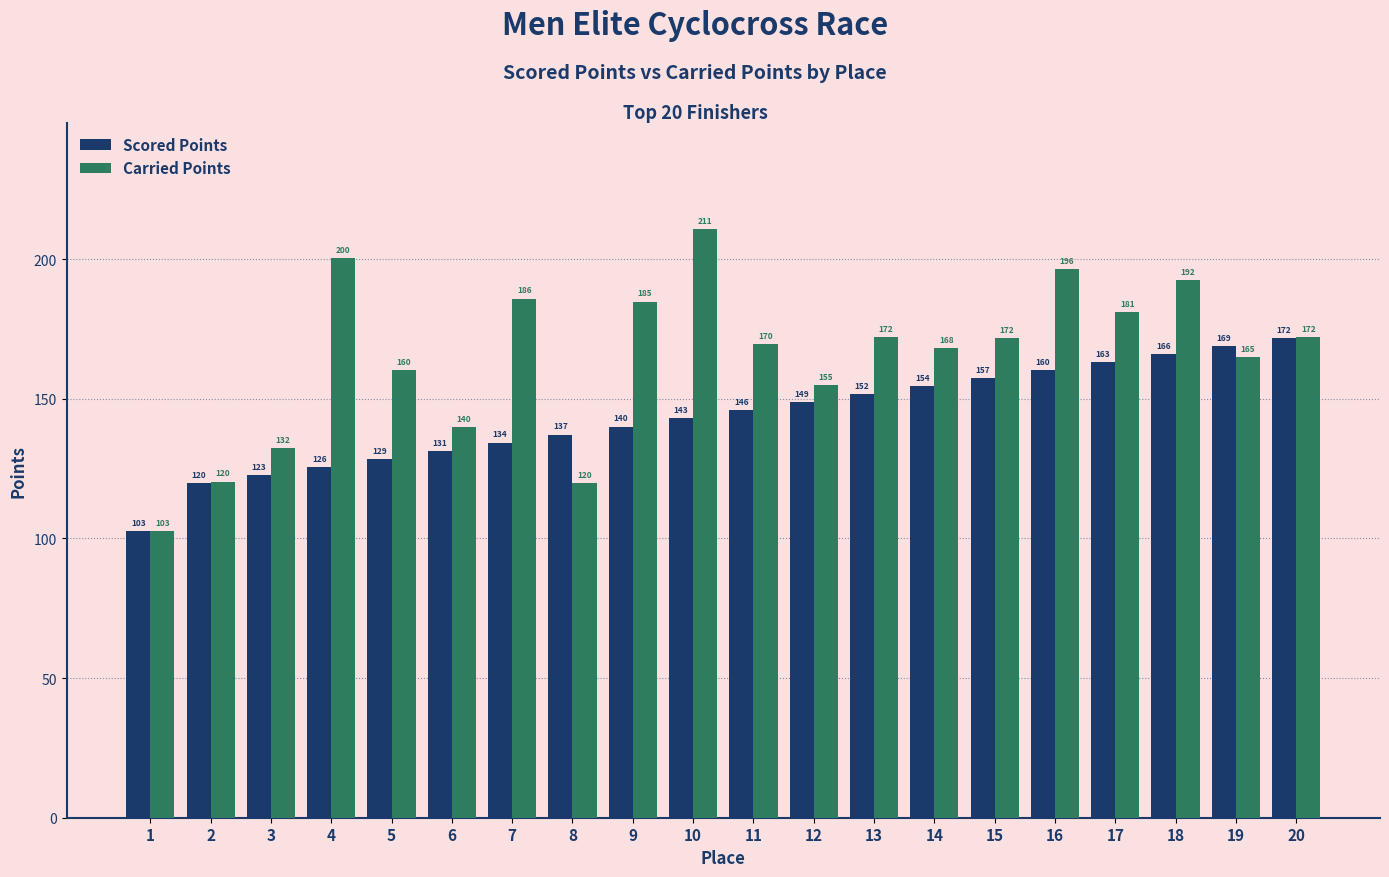

Where does the Scored Points series first go above 145?

11